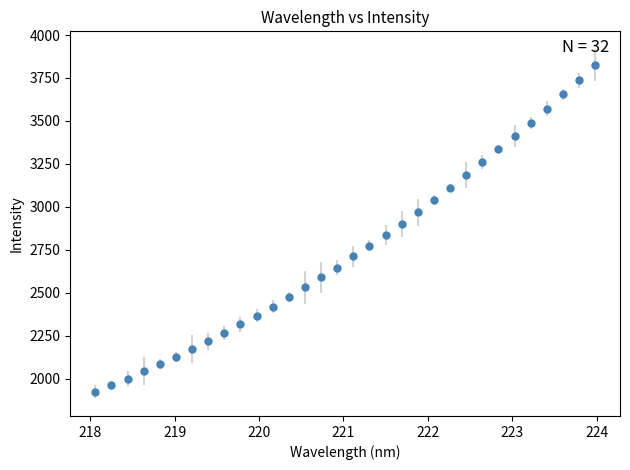

What is the range of Y values (max minus min)?

1901.7